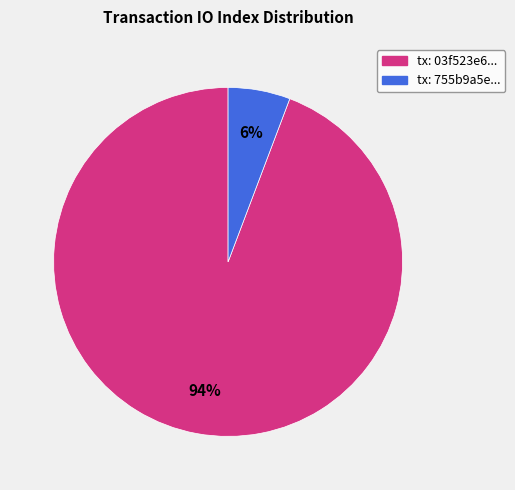

To the nearest percent, what is the difference between the largest and smallest slice percentages?

88%